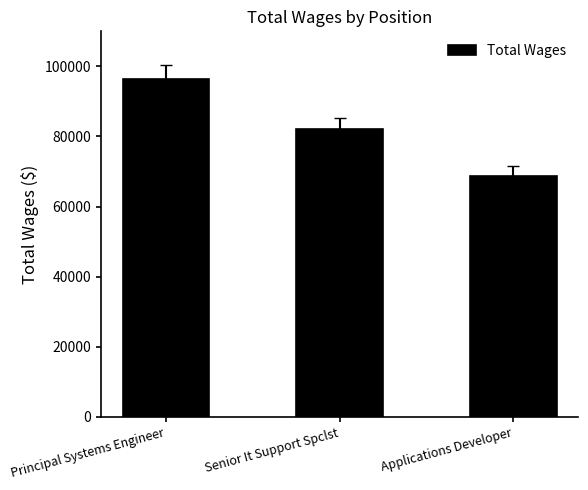

What position from the right is Applications Developer?

1